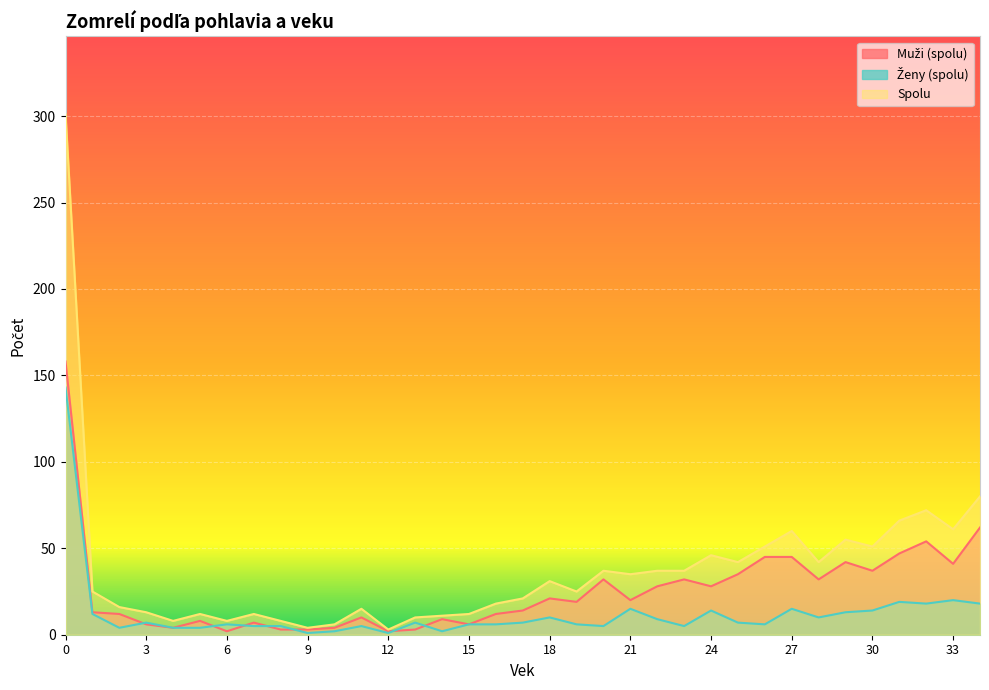

True or false: Spolu has more than 2 points higher than both neighbors.

True